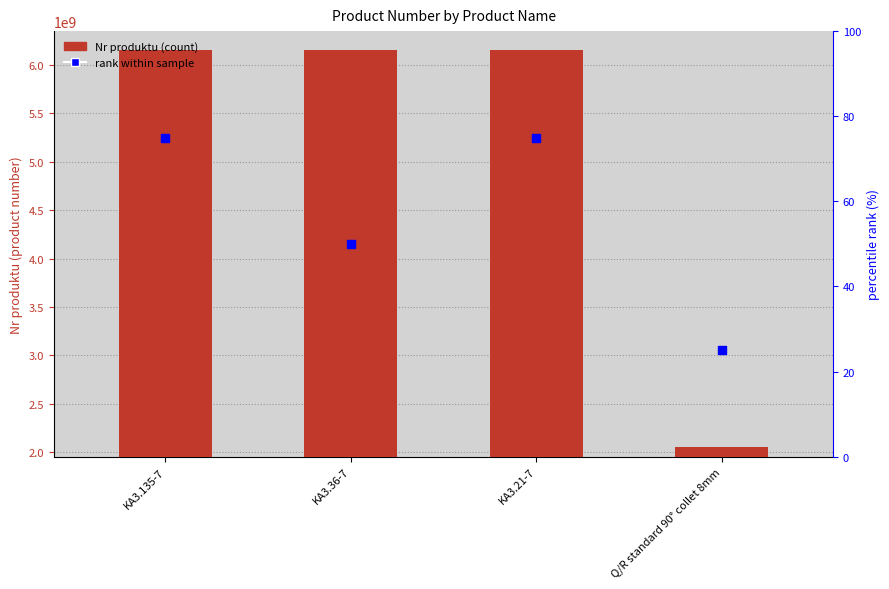

Which series reaches the maximum Y coordinate?

Nr produktu